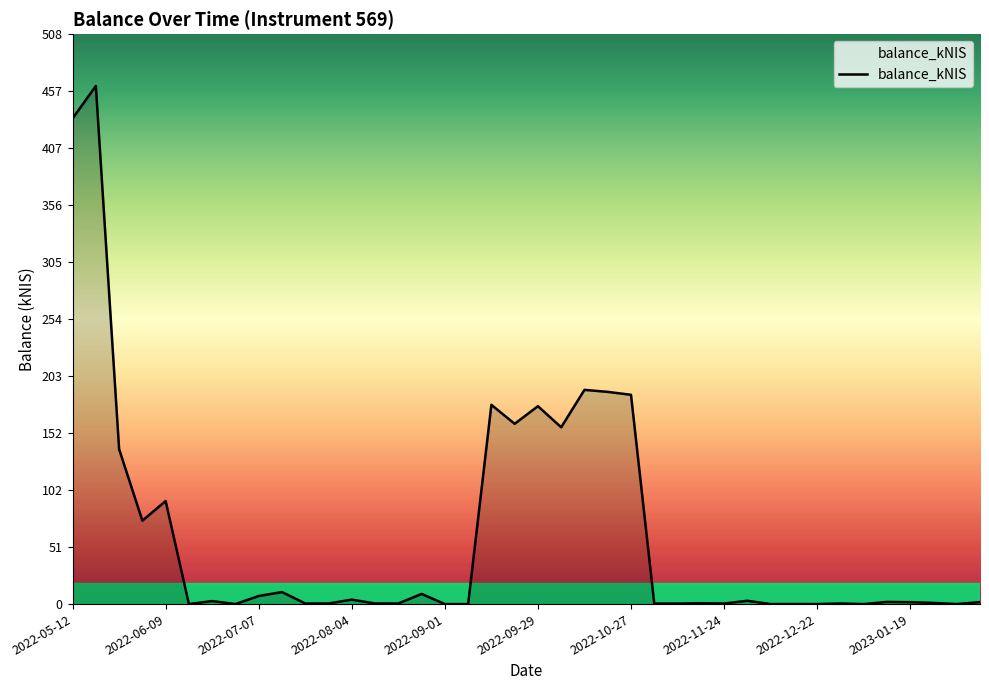

What is the maximum value shown in the chart?

462.1